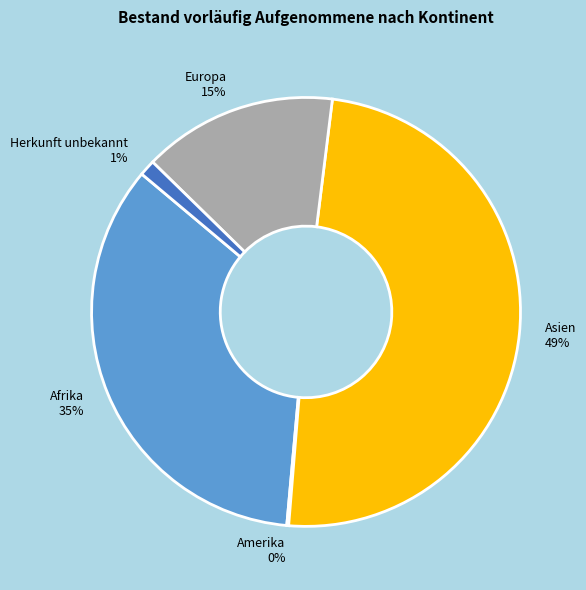

What percentage is the Afrika slice, to the nearest percent?

35%